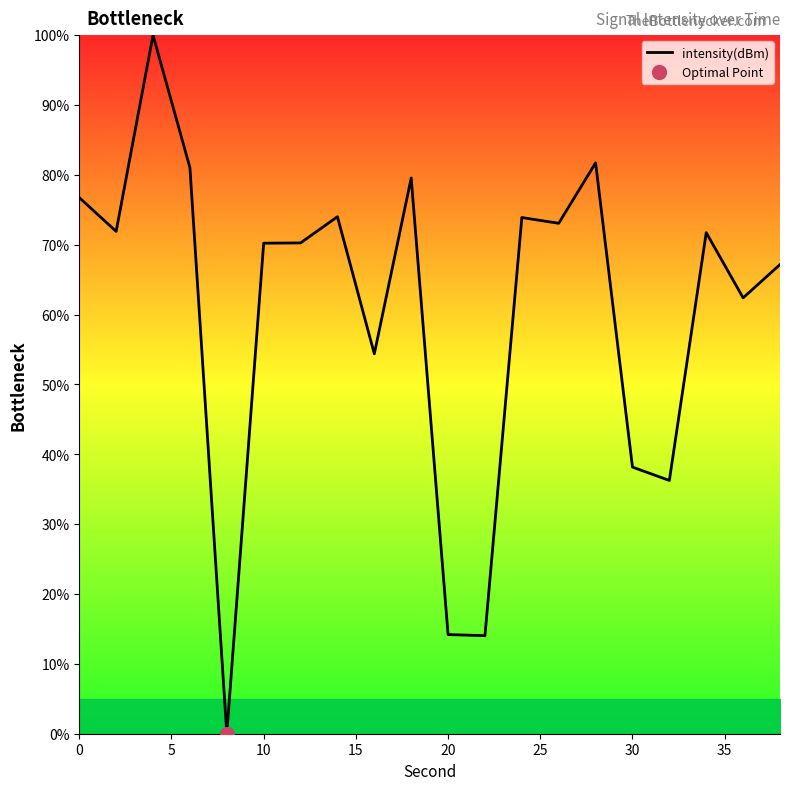

How many lines are shown in the chart?

1